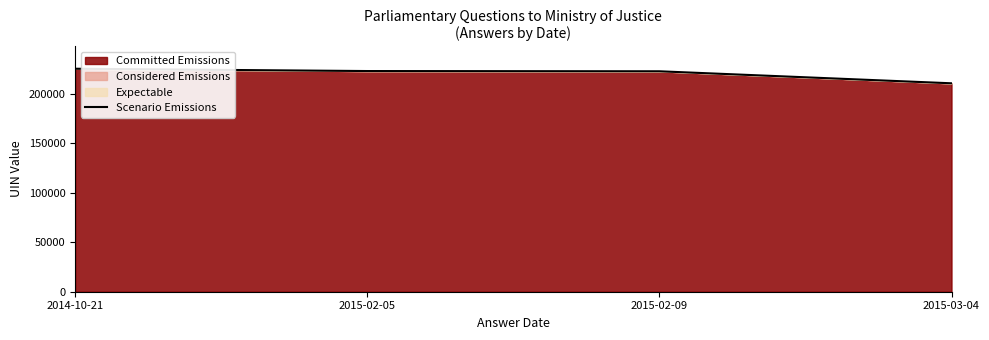

What is the label of the 2nd point from the right?

2015-02-09